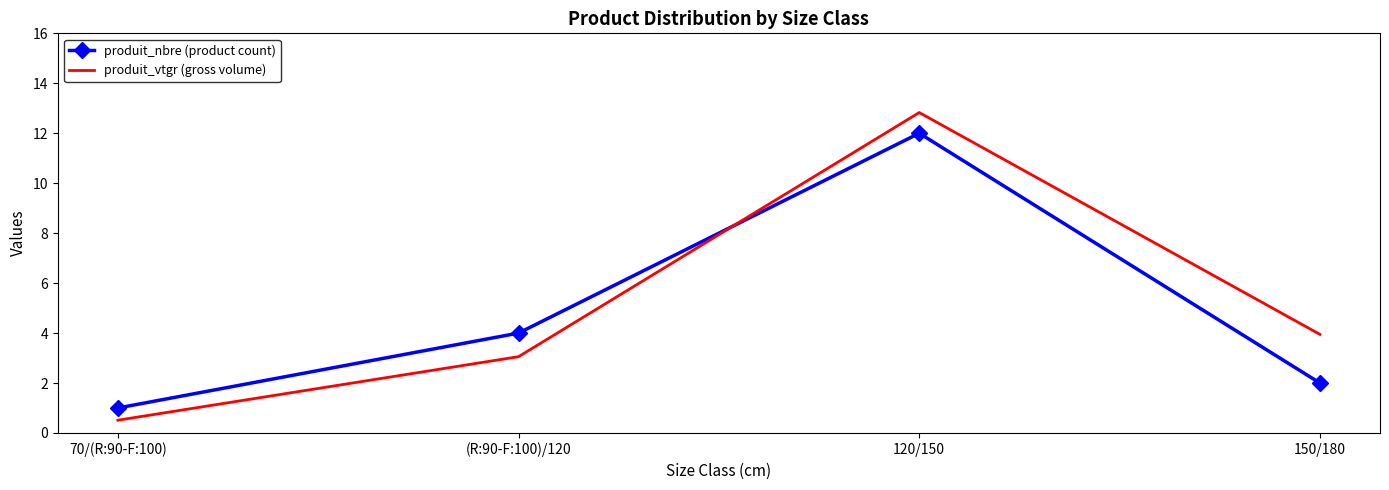

At which label is produit_vtgr (gross volume) closest to 6?

150/180